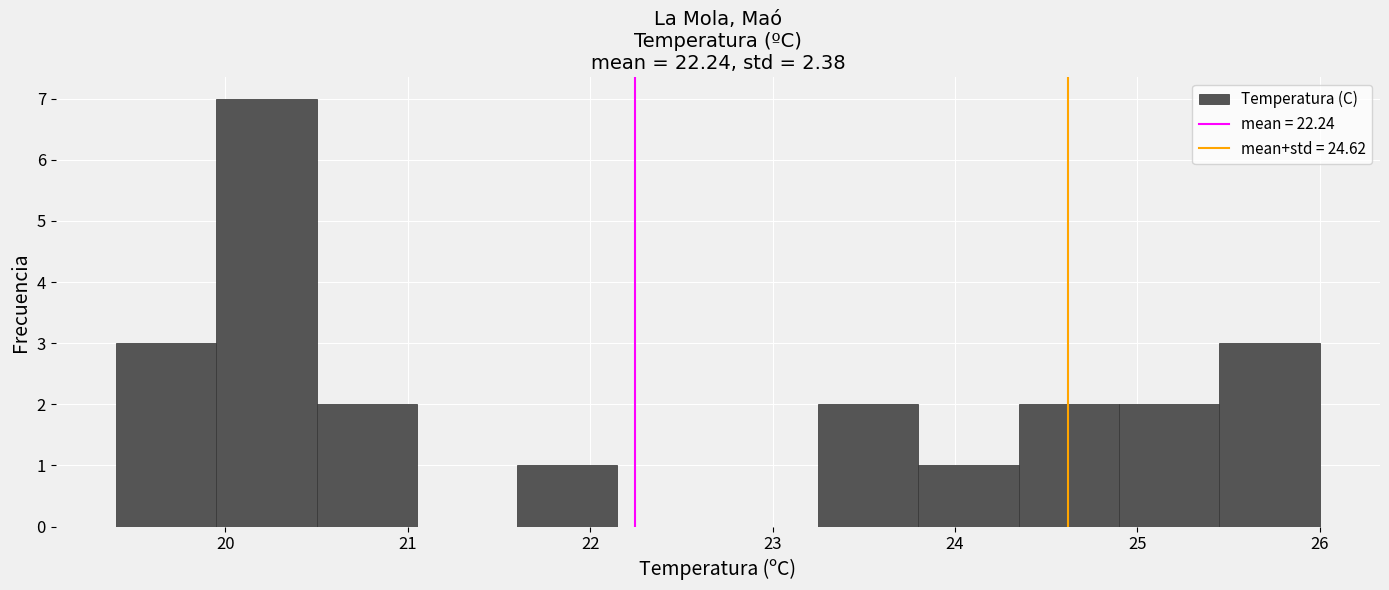

Reading left to right, transcribe this chart: for each bar, give the range it covers on the x-axis and its height. Neither the bar edges nor the heights are printed on the chart, so give them approximately, as read against the axes.

19.40 to 19.95: 3
19.95 to 20.50: 7
20.50 to 21.05: 2
21.05 to 21.60: 0
21.60 to 22.15: 1
22.15 to 22.70: 0
22.70 to 23.25: 0
23.25 to 23.80: 2
23.80 to 24.35: 1
24.35 to 24.90: 2
24.90 to 25.45: 2
25.45 to 26.00: 3